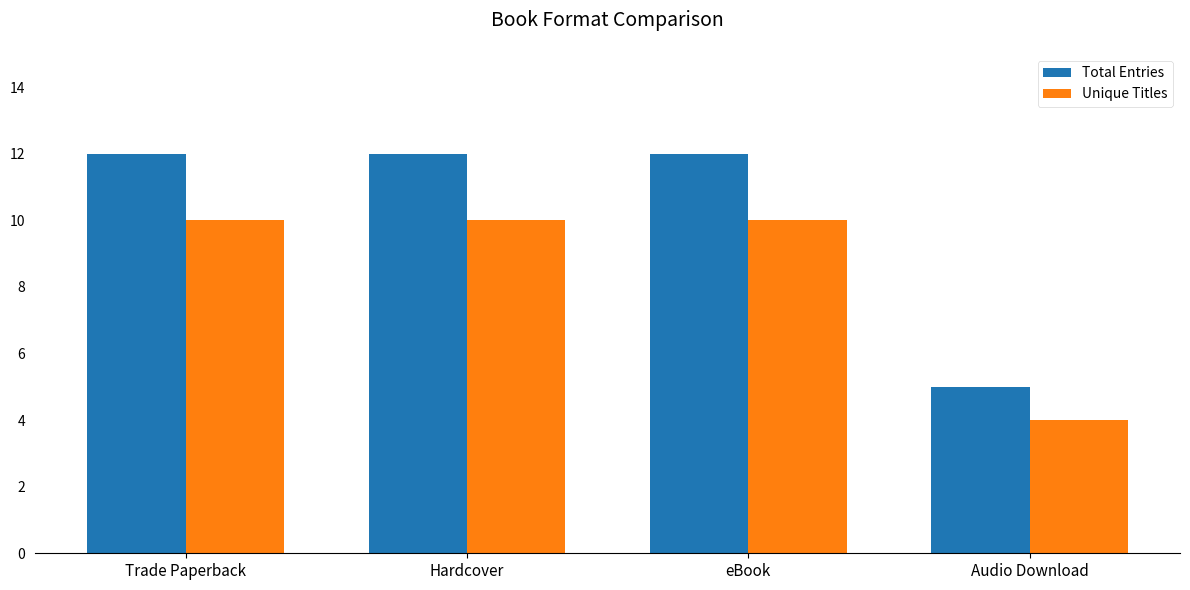

Reading left to right, what are all the values shown in this chart?

Total Entries: Trade Paperback=12	Hardcover=12	eBook=12	Audio Download=5
Unique Titles: Trade Paperback=10	Hardcover=10	eBook=10	Audio Download=4